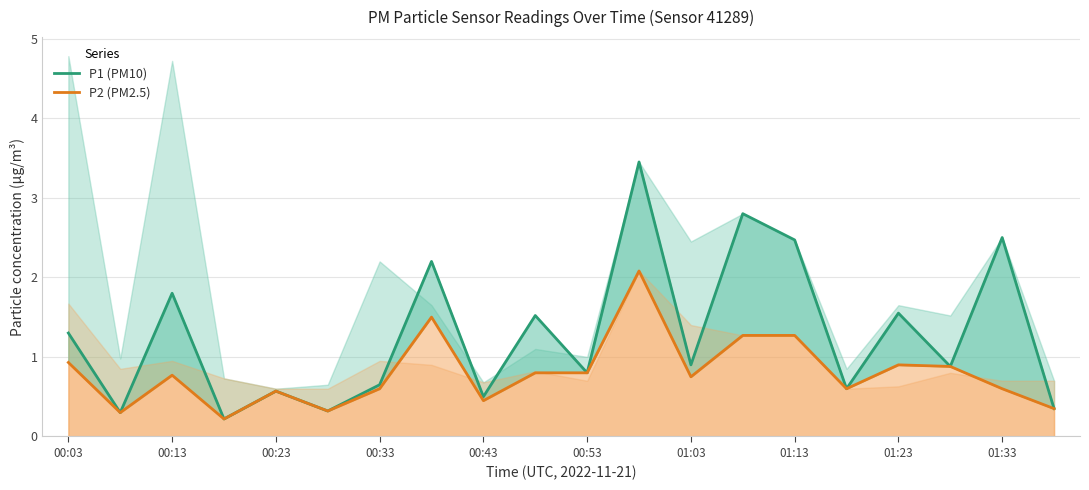

True or false: P1 (PM10) has a value of 0.6 at 00:13.

False